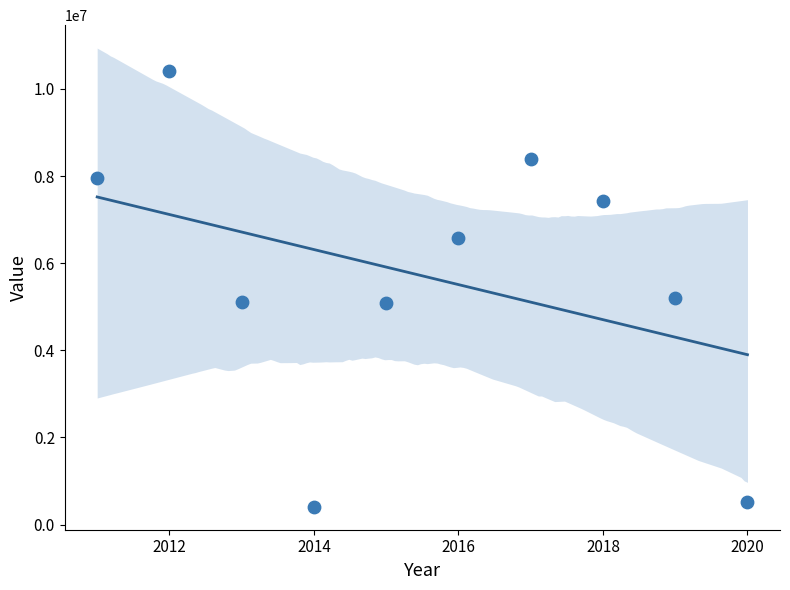

What is the range of Y values (max minus min)?

10009954.0